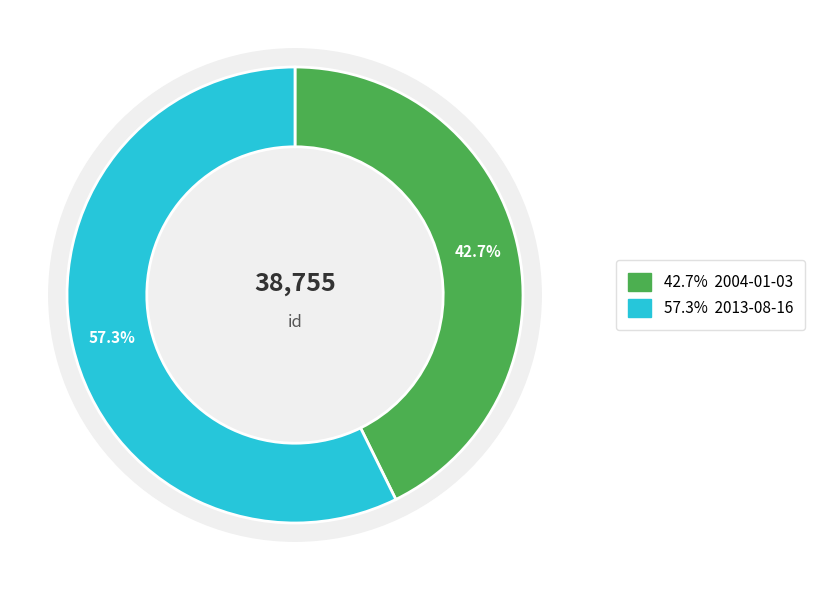

Is 2004-01-03 the majority of the pie?

No